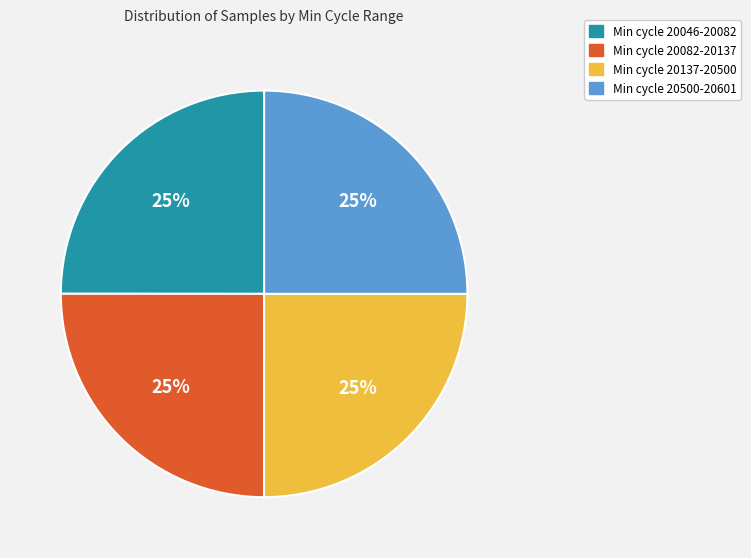

Does any single category account for the majority?

No